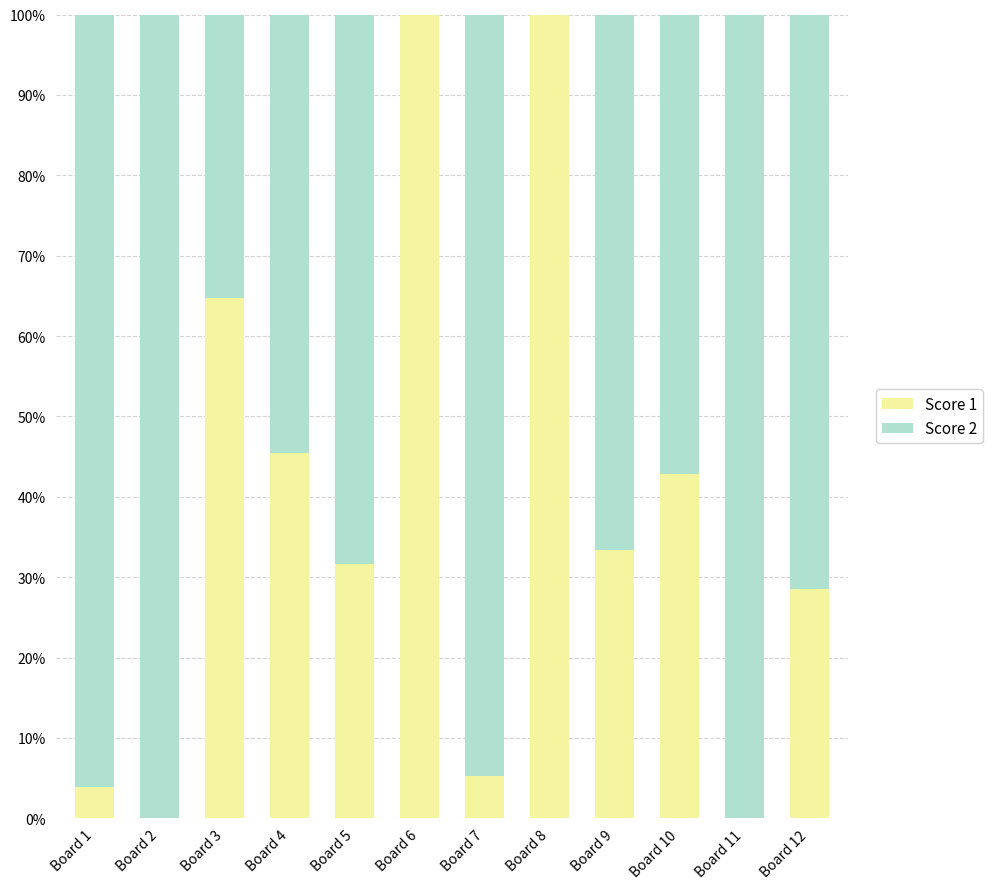

What is the highest value of the Score 2 series?

100.0